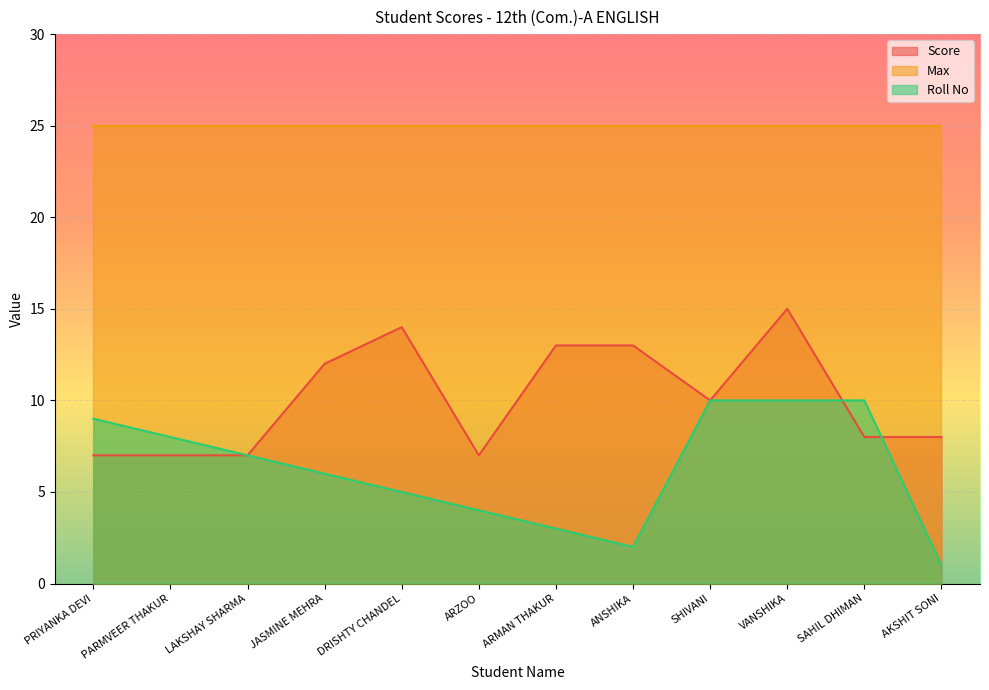

What position from the left is LAKSHAY SHARMA?

3